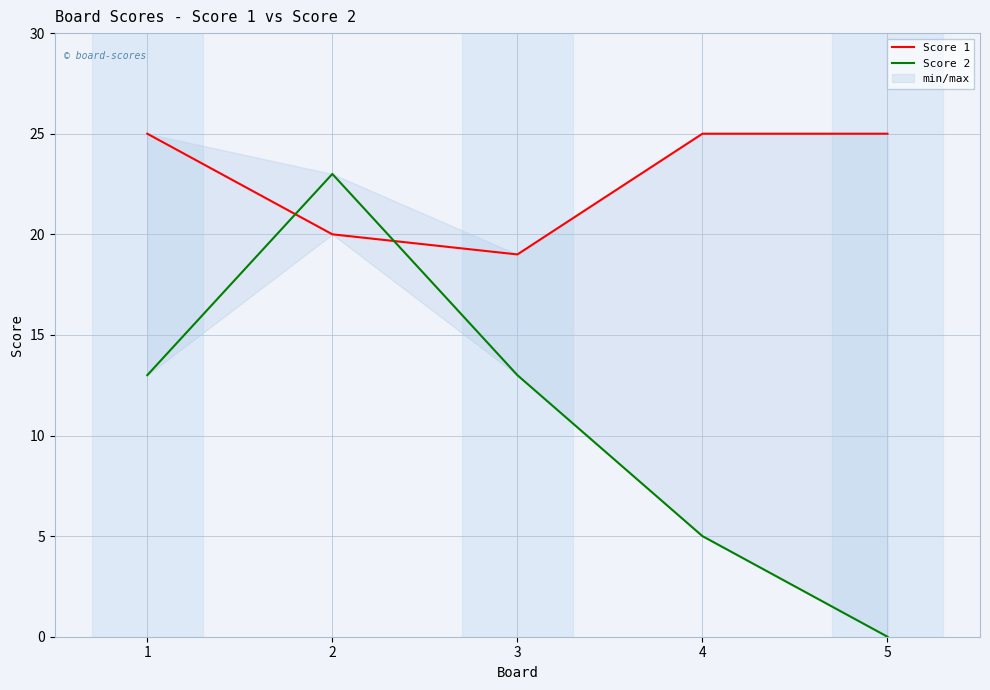

True or false: Score 2 and Score 1 intersect in this chart.

True